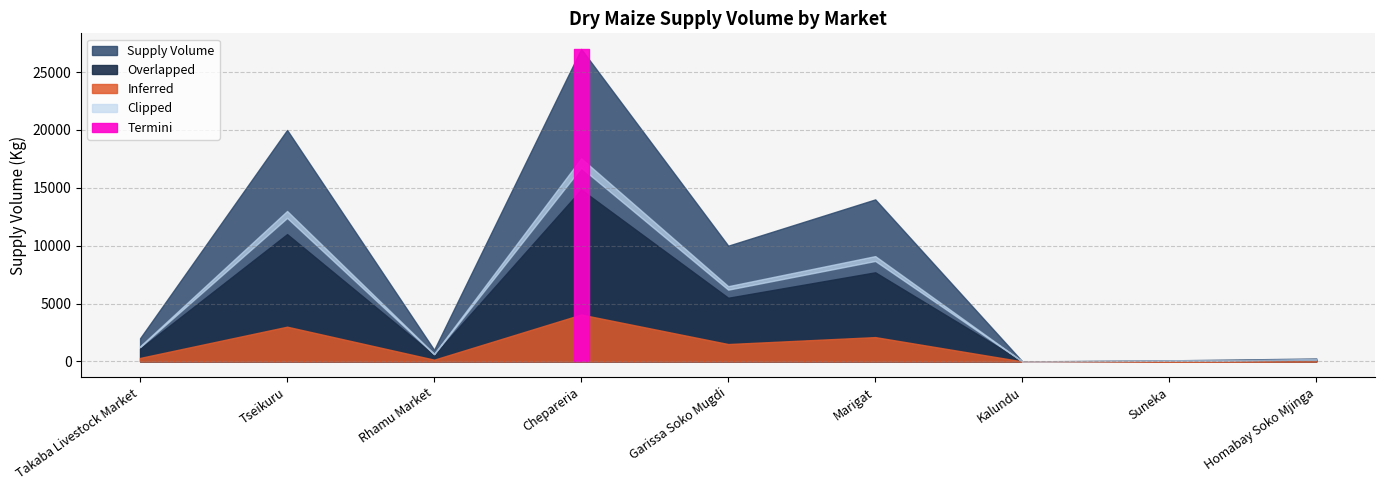

How many data points are above 2000?

4